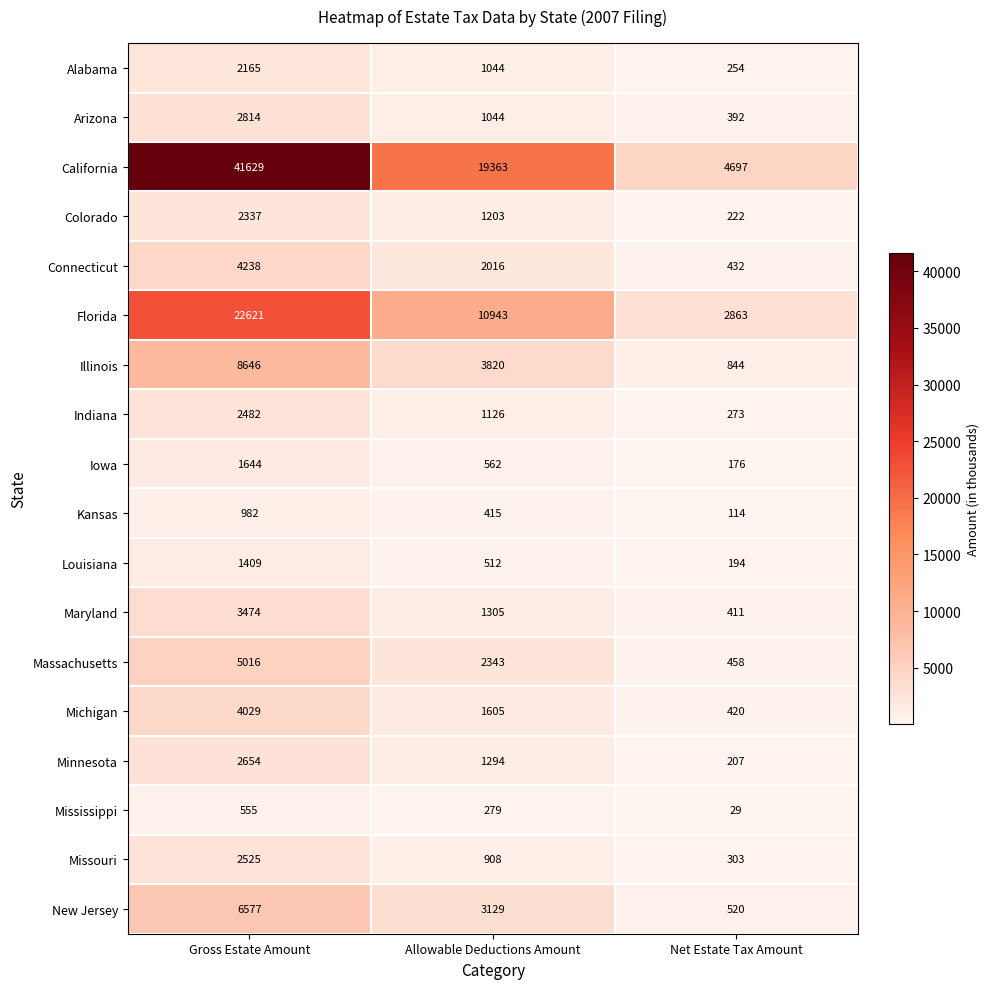

At which category is the sum across all series the highest?

Gross Estate Amount